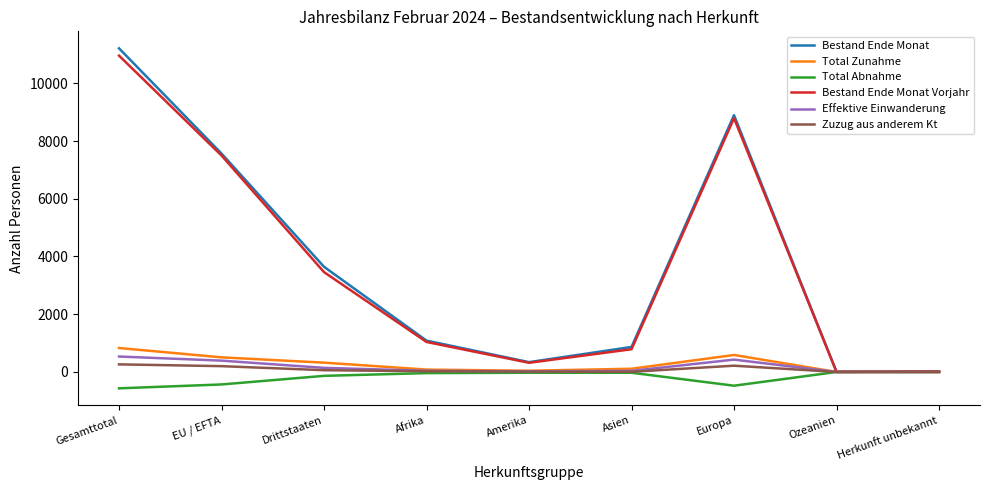

What is the sum of all Total Abnahme values?

-1698